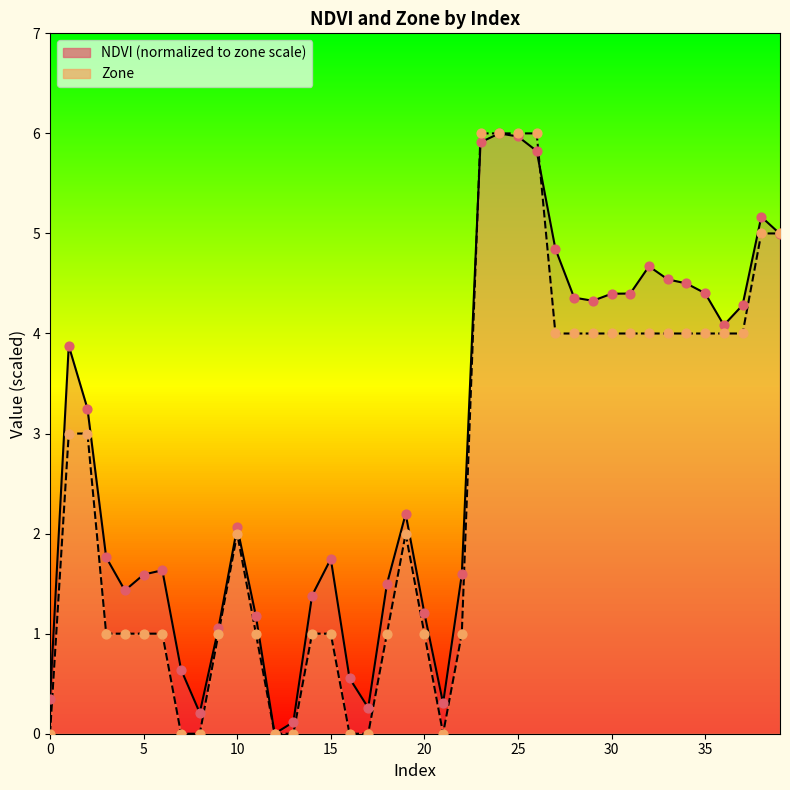

Which series has the widest spread of Y values?

NDVI